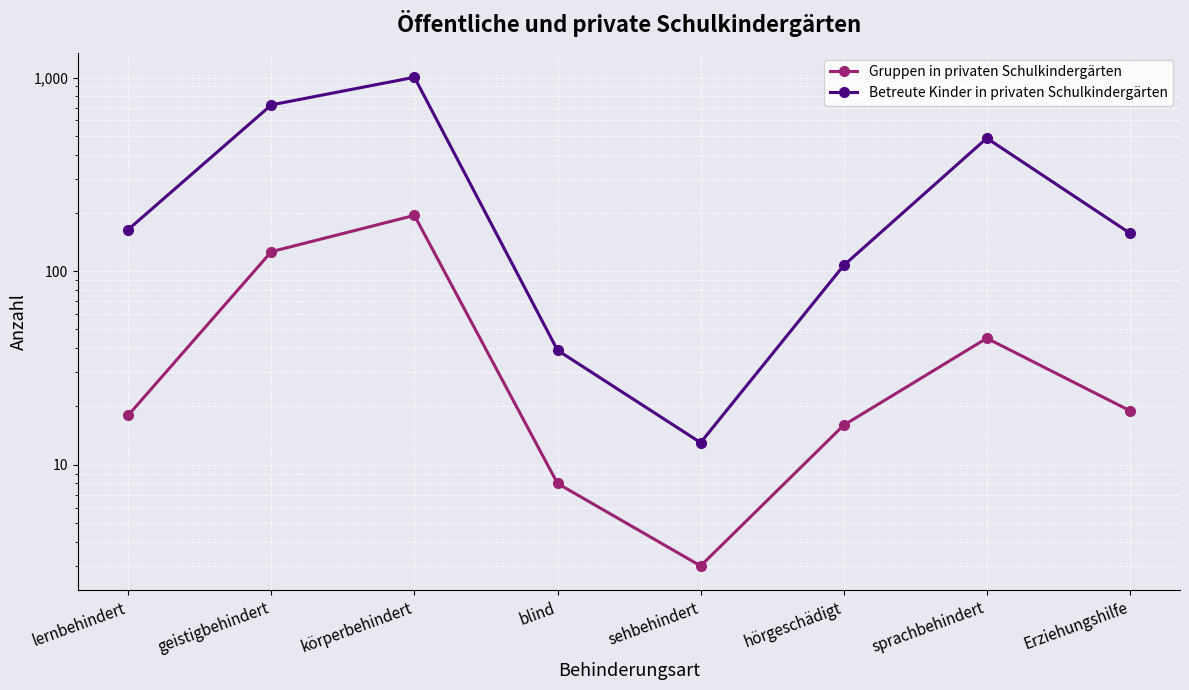

What is the greatest value displayed?

1003